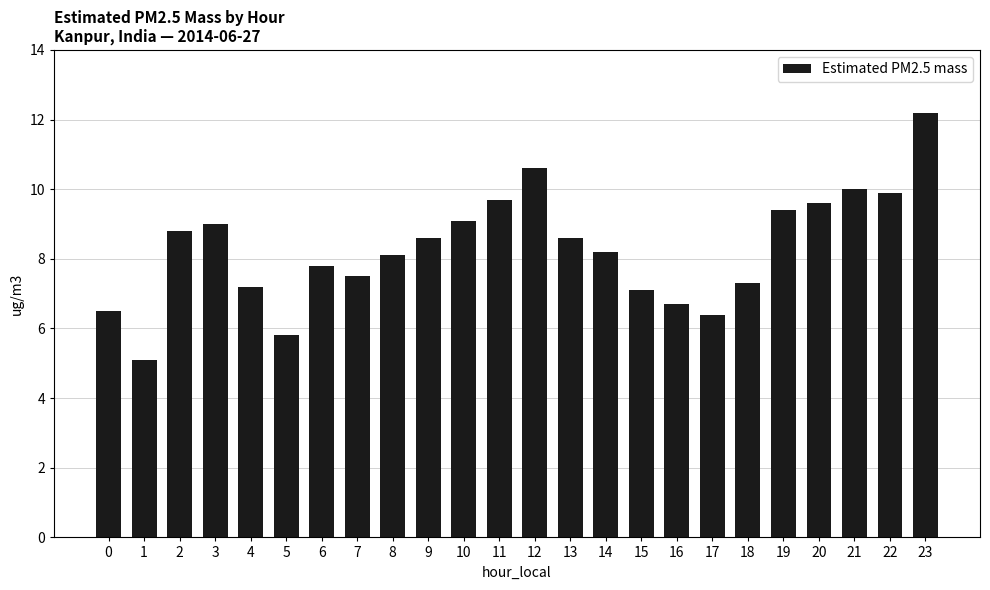

How many series are shown in this chart?

1